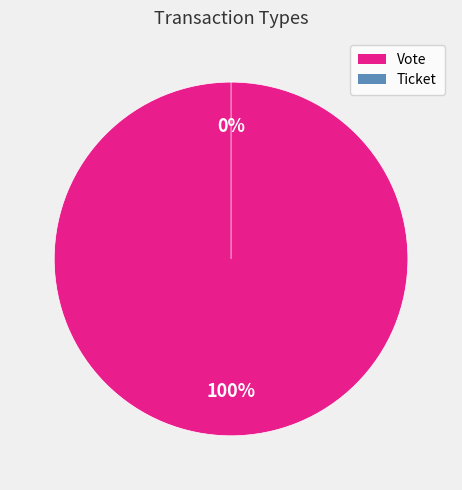

Does Vote account for over 50% of the chart?

Yes